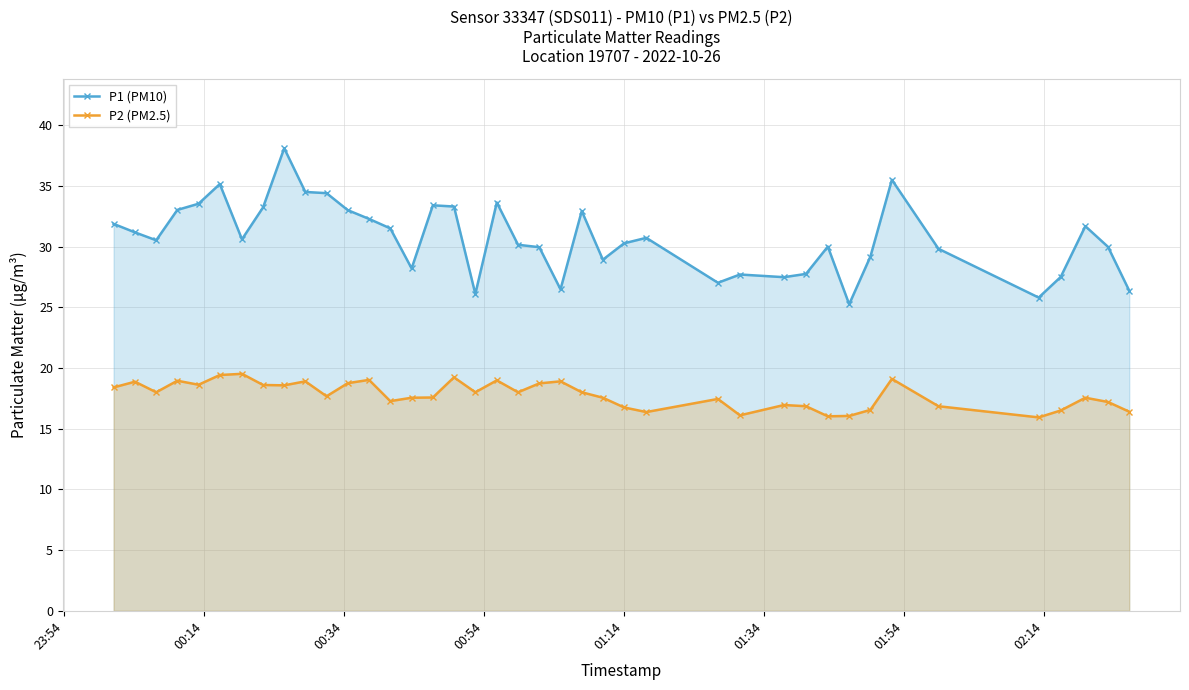

Which series has the largest total across all categories?

P1 (PM10)